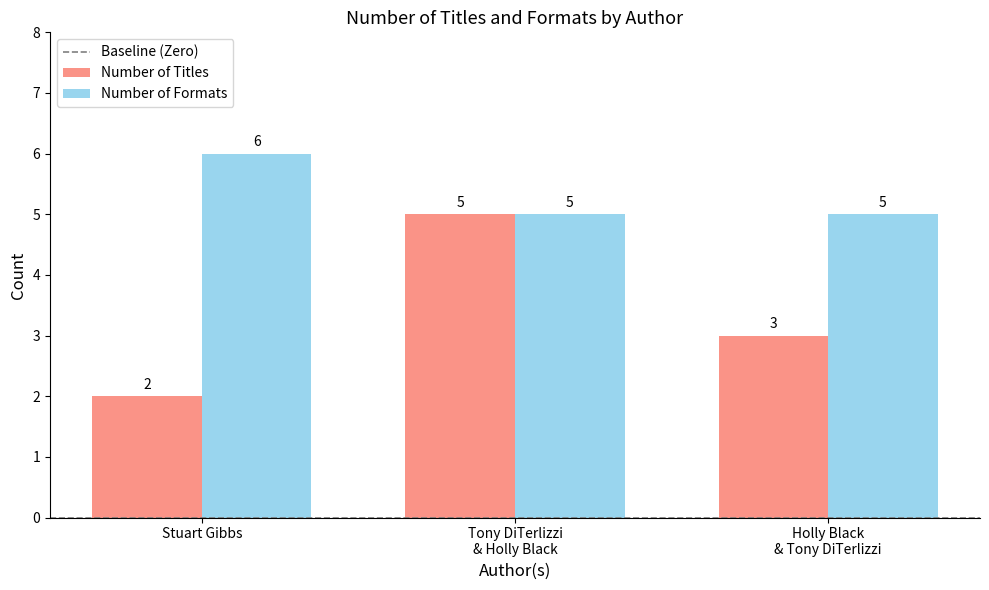

Reading left to right, what are all the values shown in this chart?

Number of Titles: 2	5	3
Number of Formats: 6	5	5